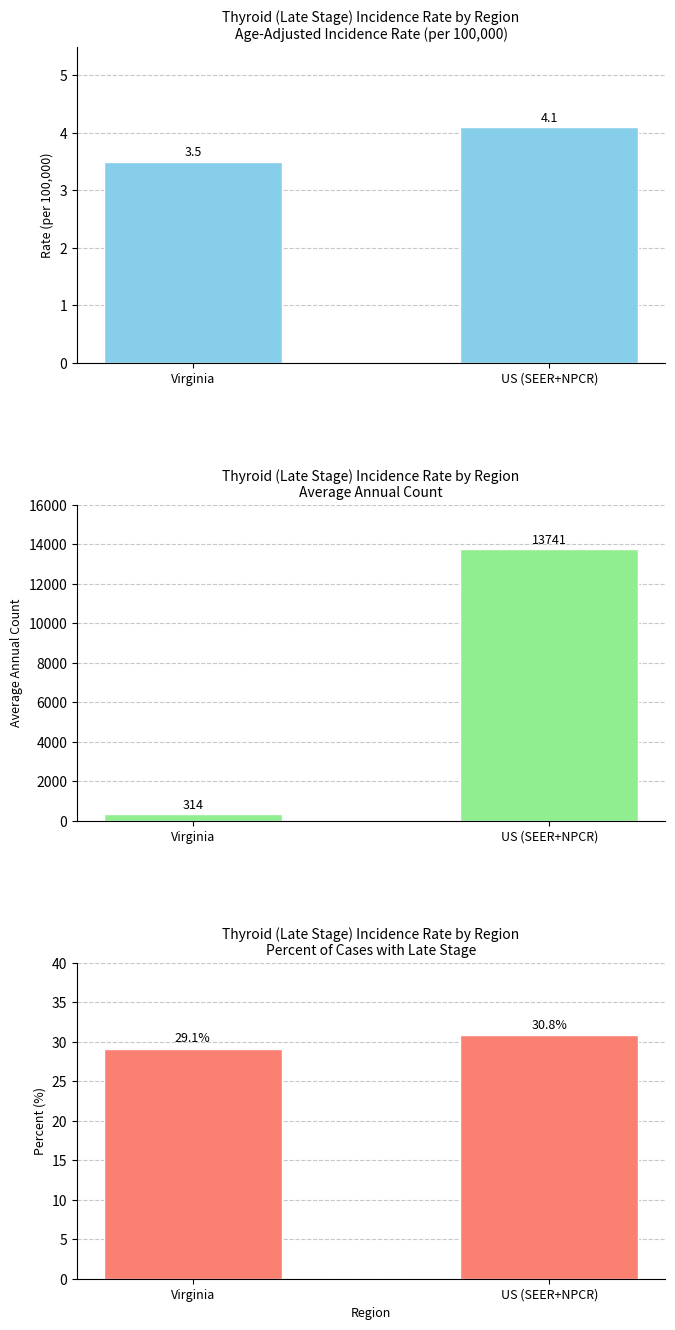

List the labels in order of Age-Adjusted Incidence Rate value, largest first.

US (SEER+NPCR), Virginia